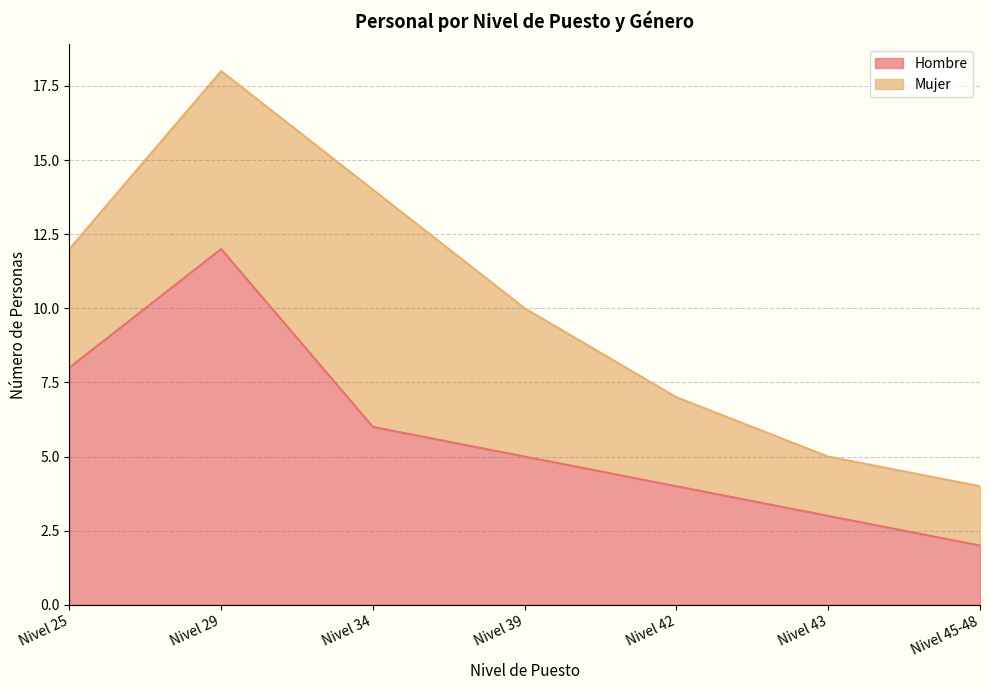

The value at Nivel 29 is 7. True or false?

False